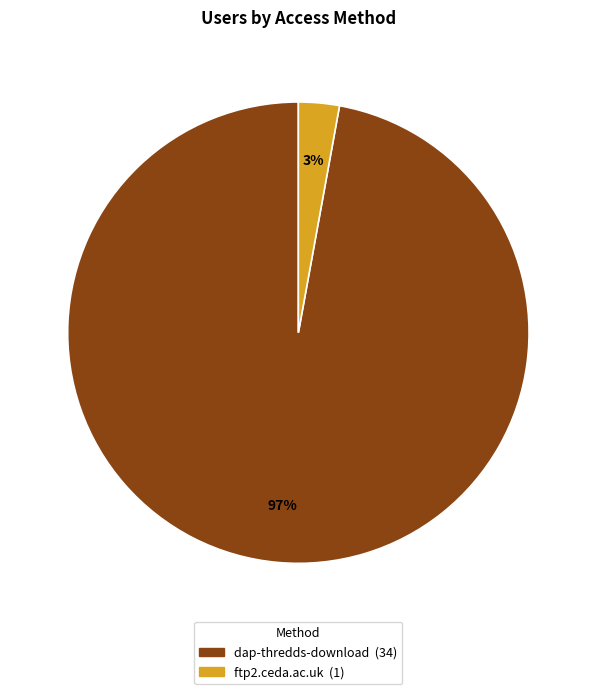

Do dap-thredds-download and ftp2.ceda.ac.uk together represent more than half of the pie?

Yes